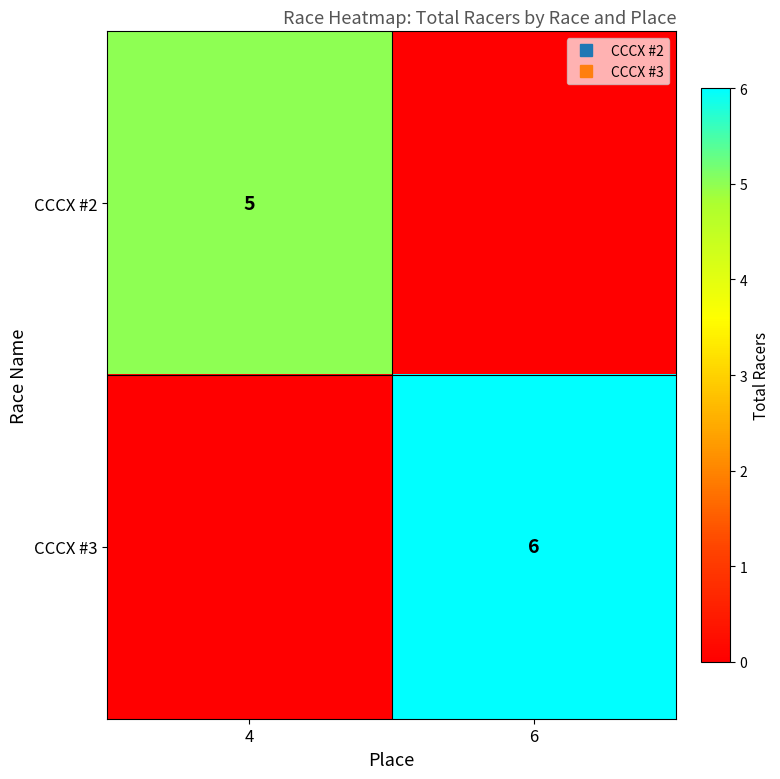

How many distinct data groups are displayed?

2